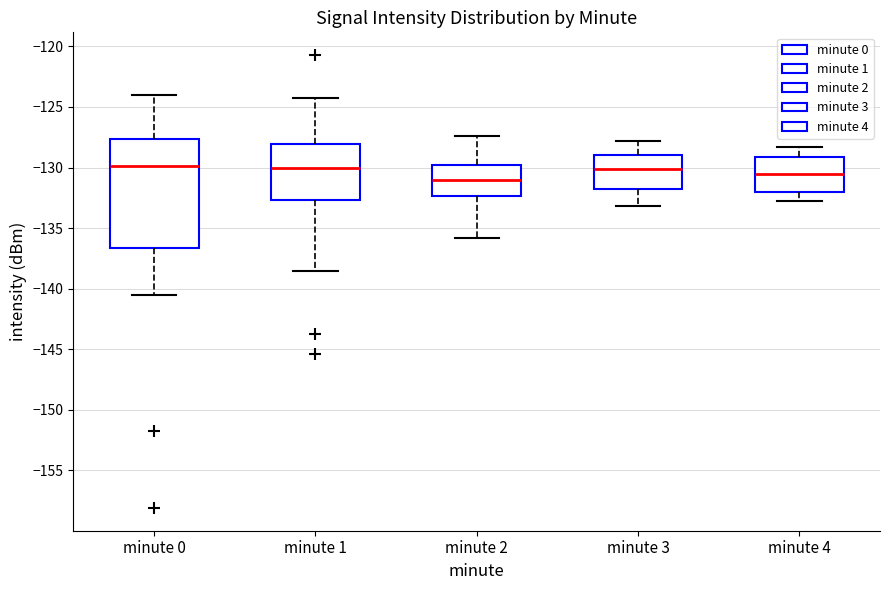

Comparing the boxes themselves (not the whiskers), which one is the tallest?

minute 0